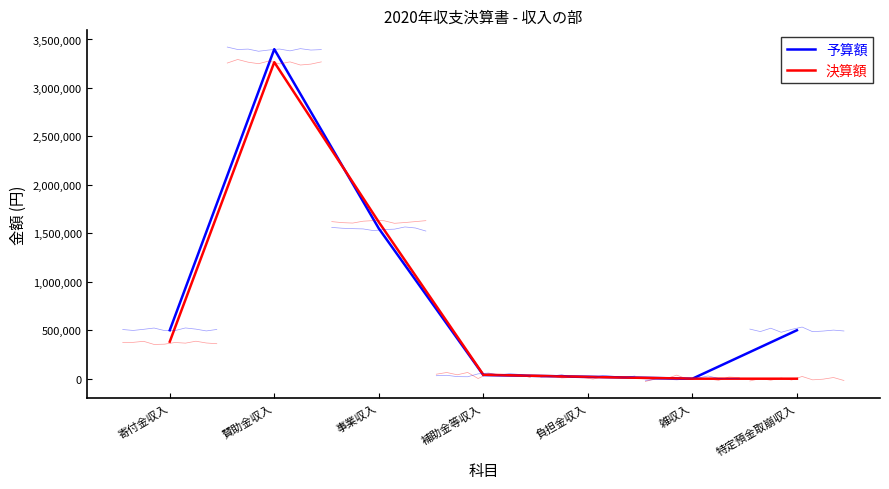

Count the number of data series in this chart.

2